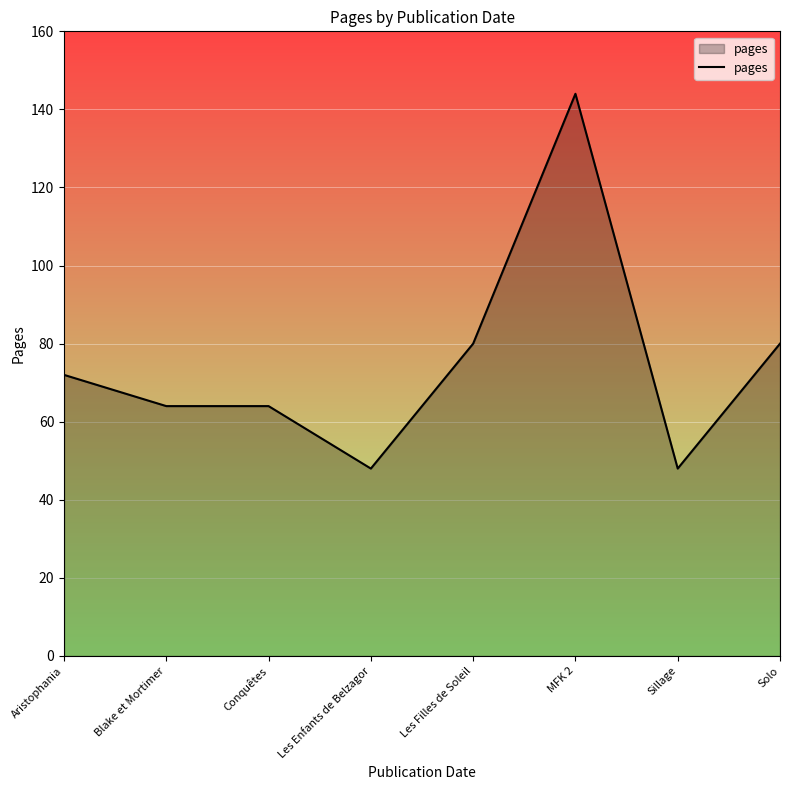

The value at Les Enfants de Belzagor is 18. True or false?

False